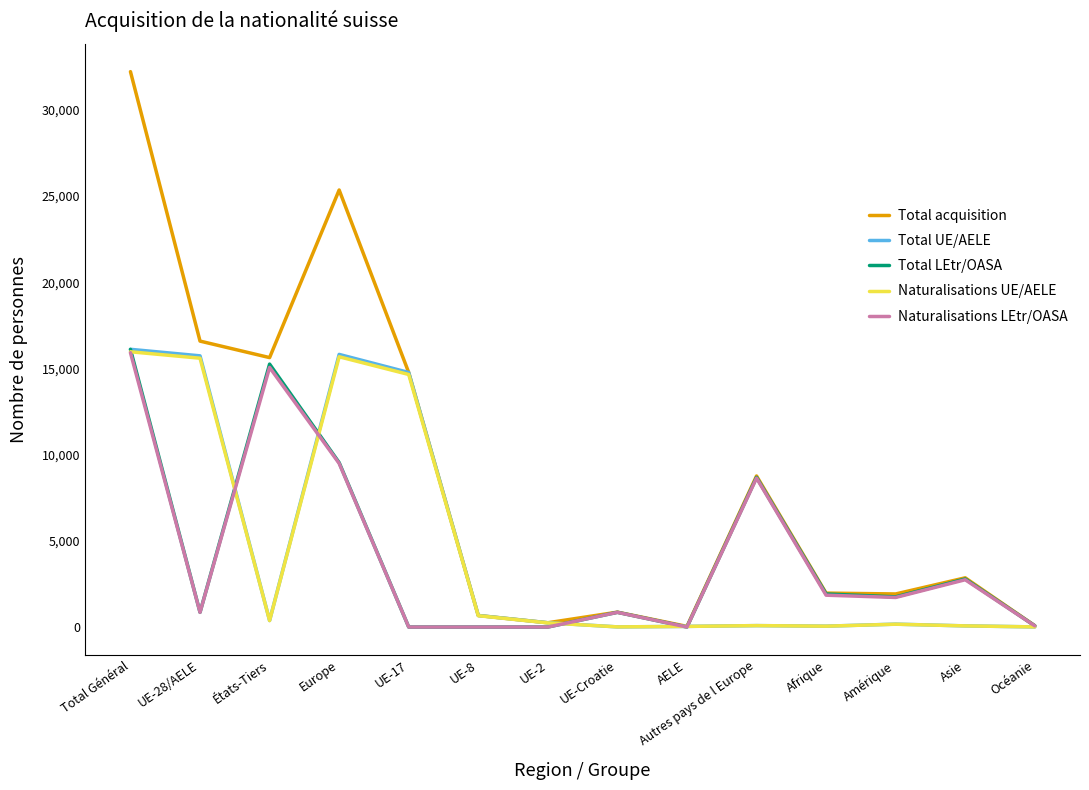

What are all the series names shown in the legend?

Total acquisition, Total UE/AELE, Total LEtr/OASA, Naturalisations UE/AELE, Naturalisations LEtr/OASA